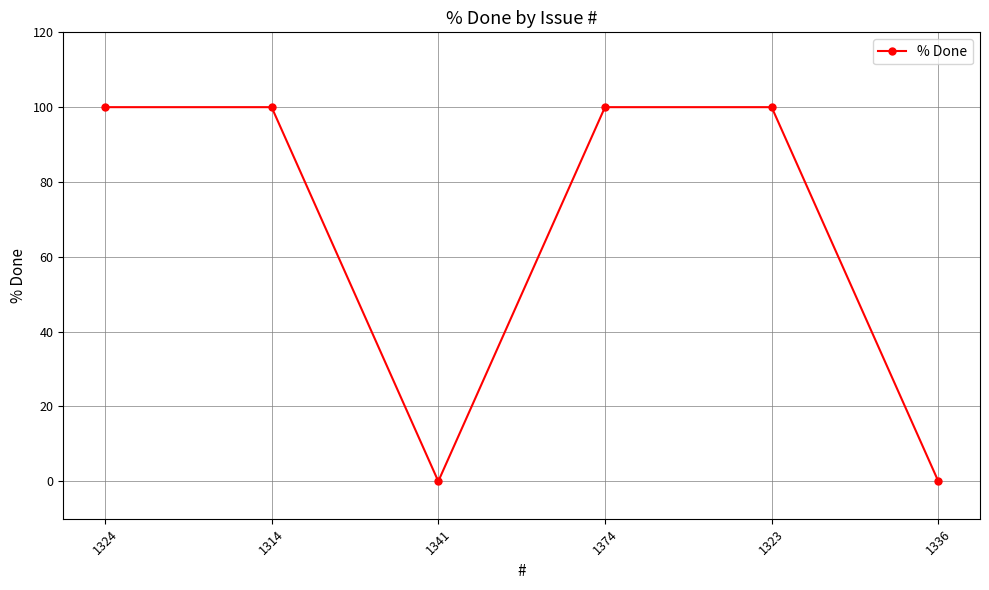

How many series are shown in this chart?

1